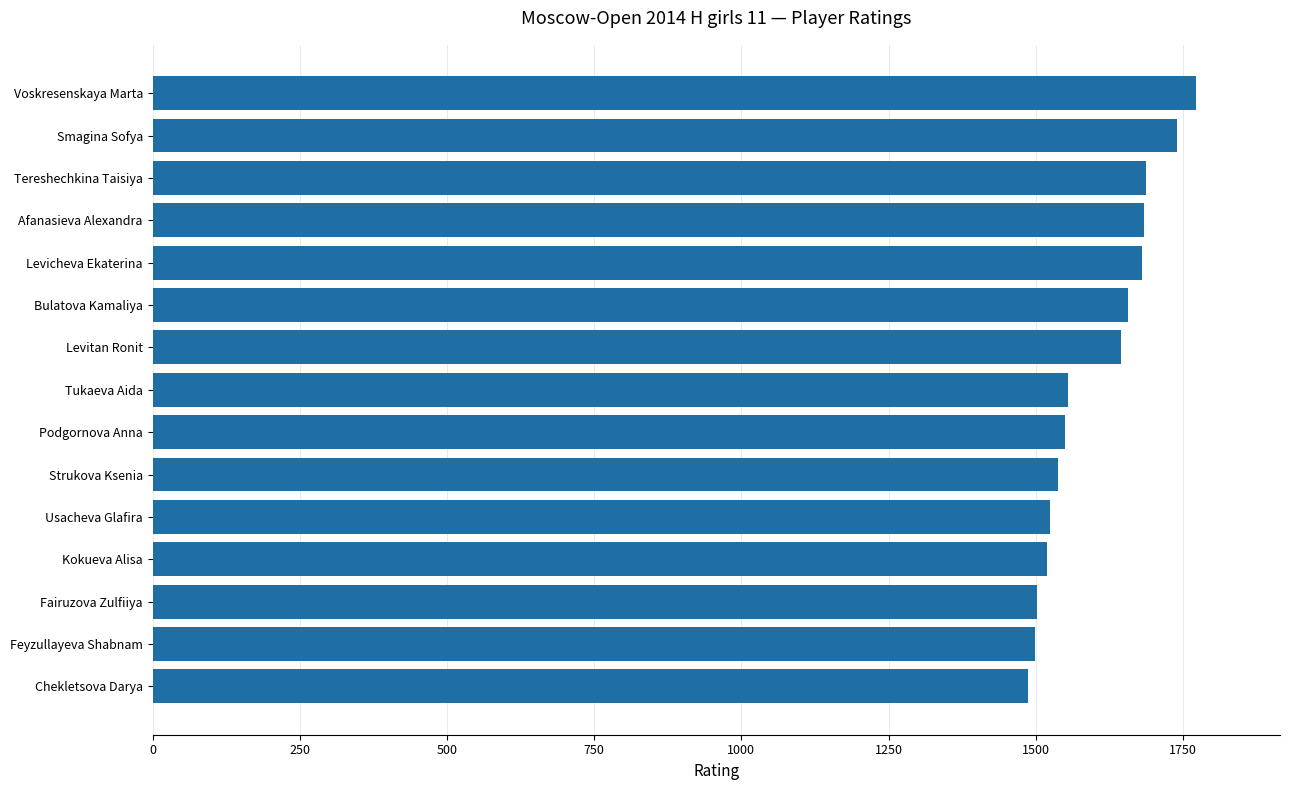

Are the bars horizontal?

Yes